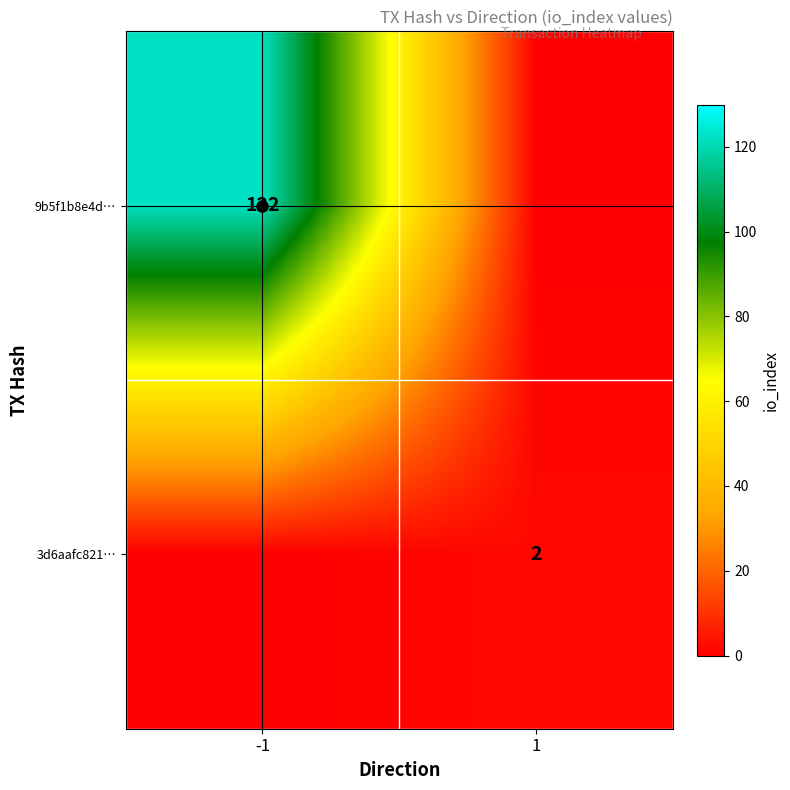

Is it true that 3d6aafc821… equals 2 at 1?

True